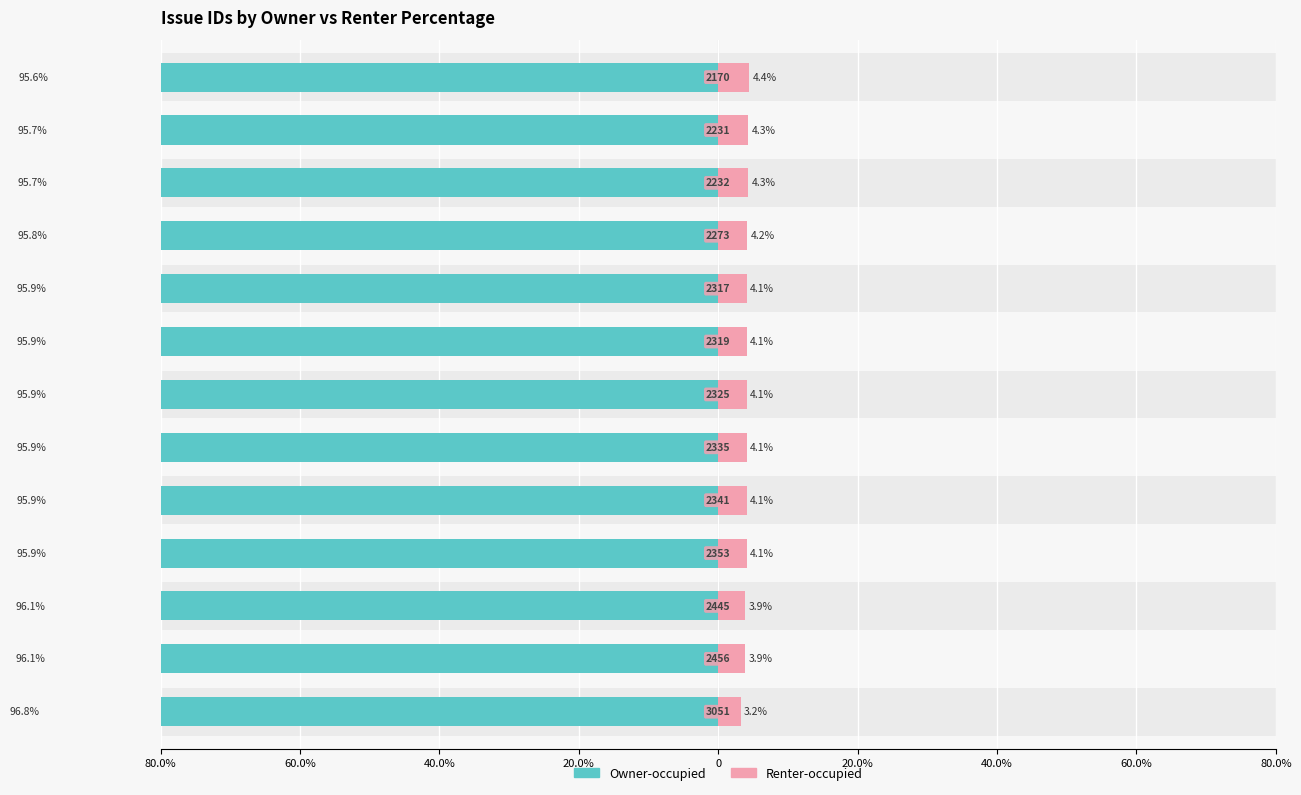

What is the average value of the Renter-occupied series?

4.1